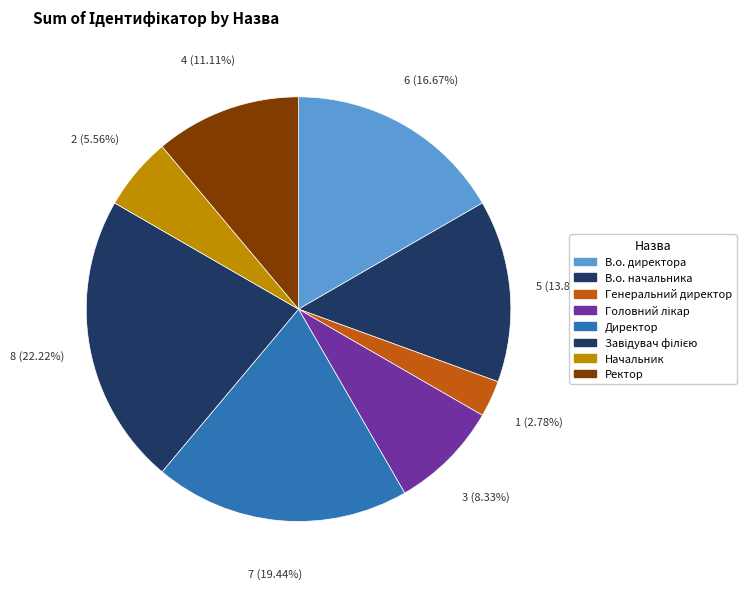

Between Завідувач філією and Головний лікар, which is larger?

Завідувач філією